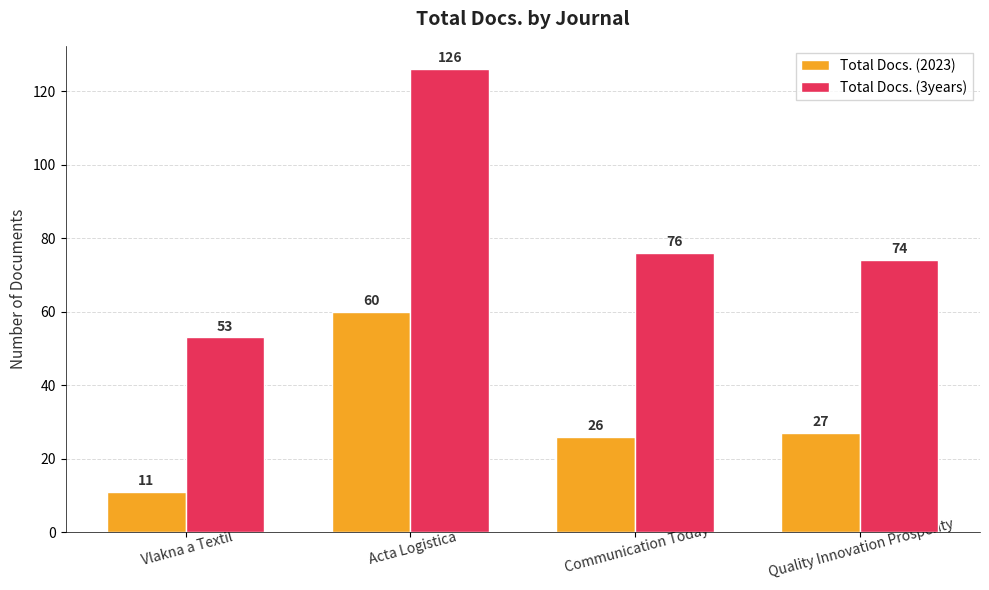

Reading right to left, what are all the values shown in this chart?

Total Docs. (2023): Quality Innovation Prosperity=27	Communication Today=26	Acta Logistica=60	Vlakna a Textil=11
Total Docs. (3years): Quality Innovation Prosperity=74	Communication Today=76	Acta Logistica=126	Vlakna a Textil=53